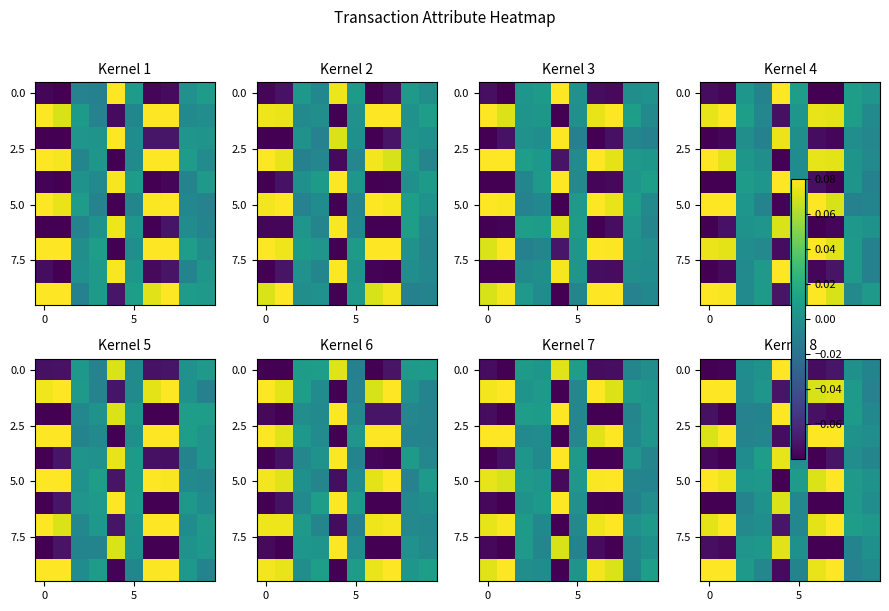

At which category is the sum across all series the highest?

7